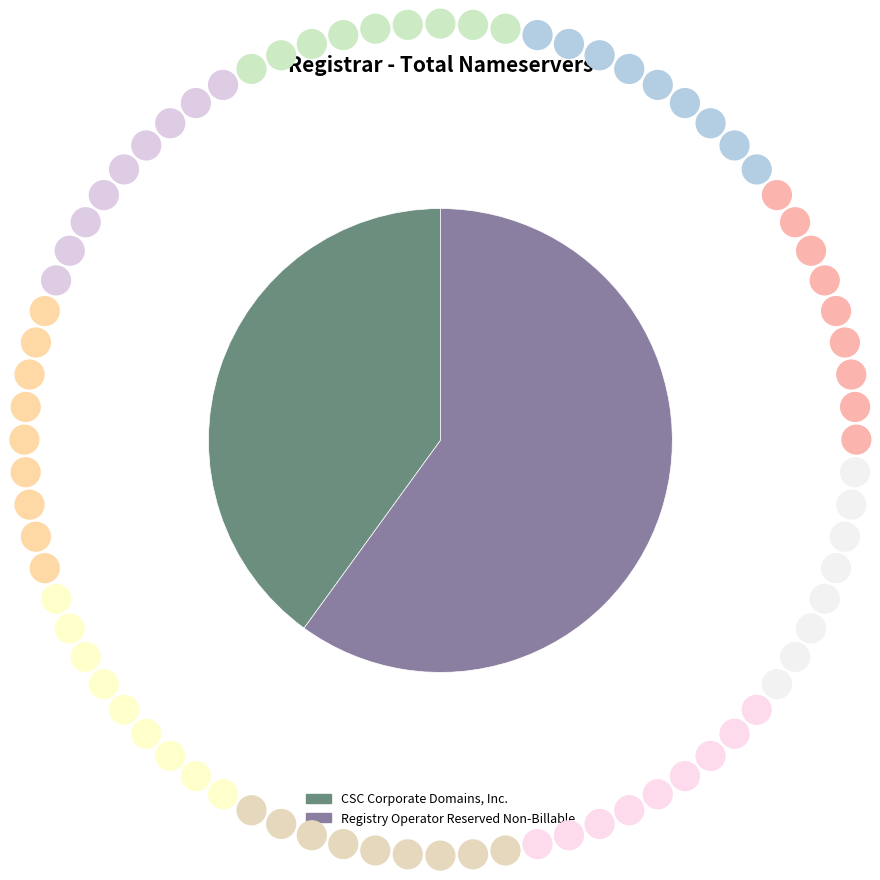

What is the smallest slice in the pie chart?

CSC Corporate Domains, Inc.